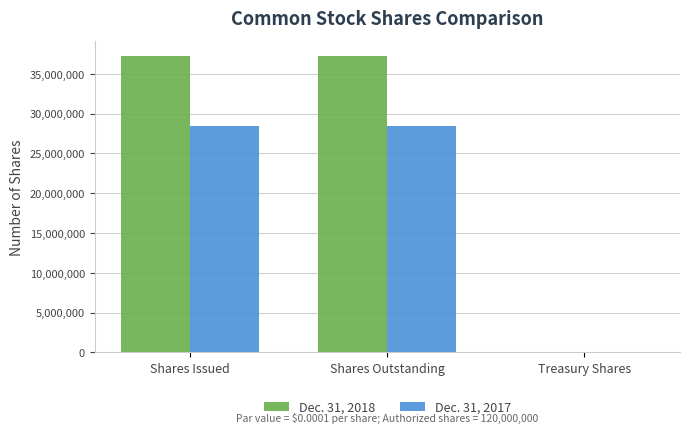

Read the Dec. 31, 2017 value at Treasury Shares.

26666